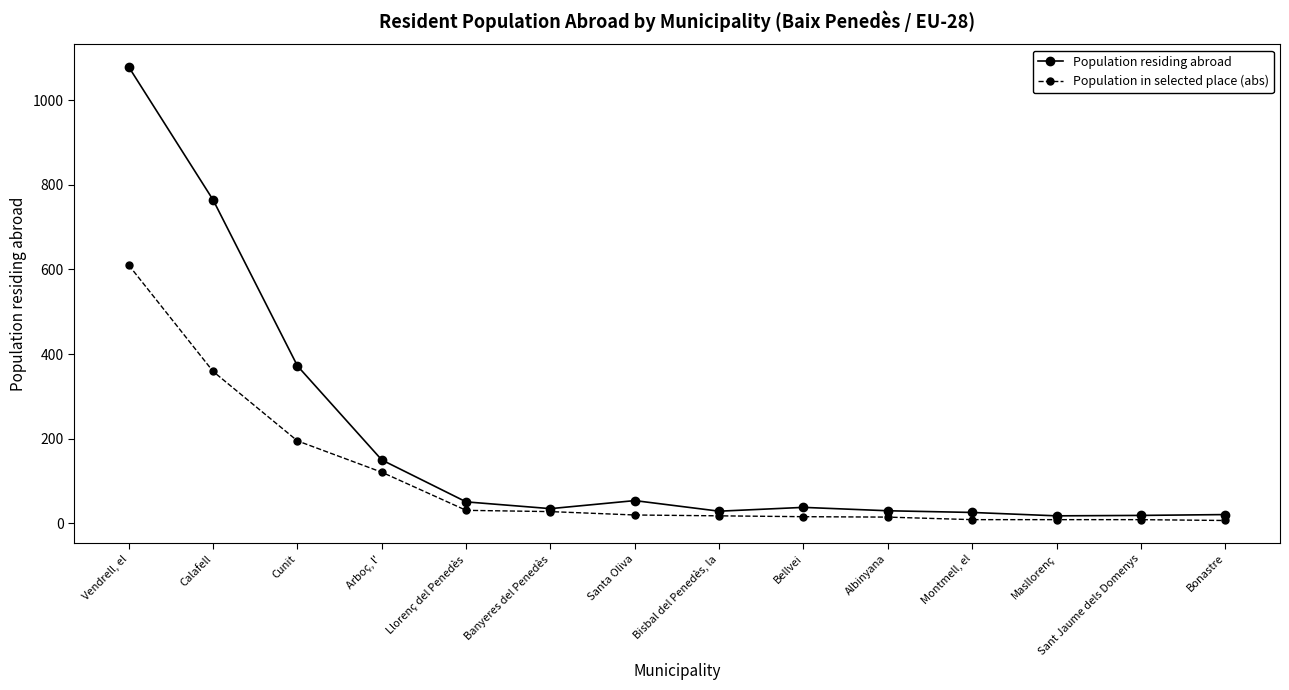

Does the chart have visible grid lines?

No